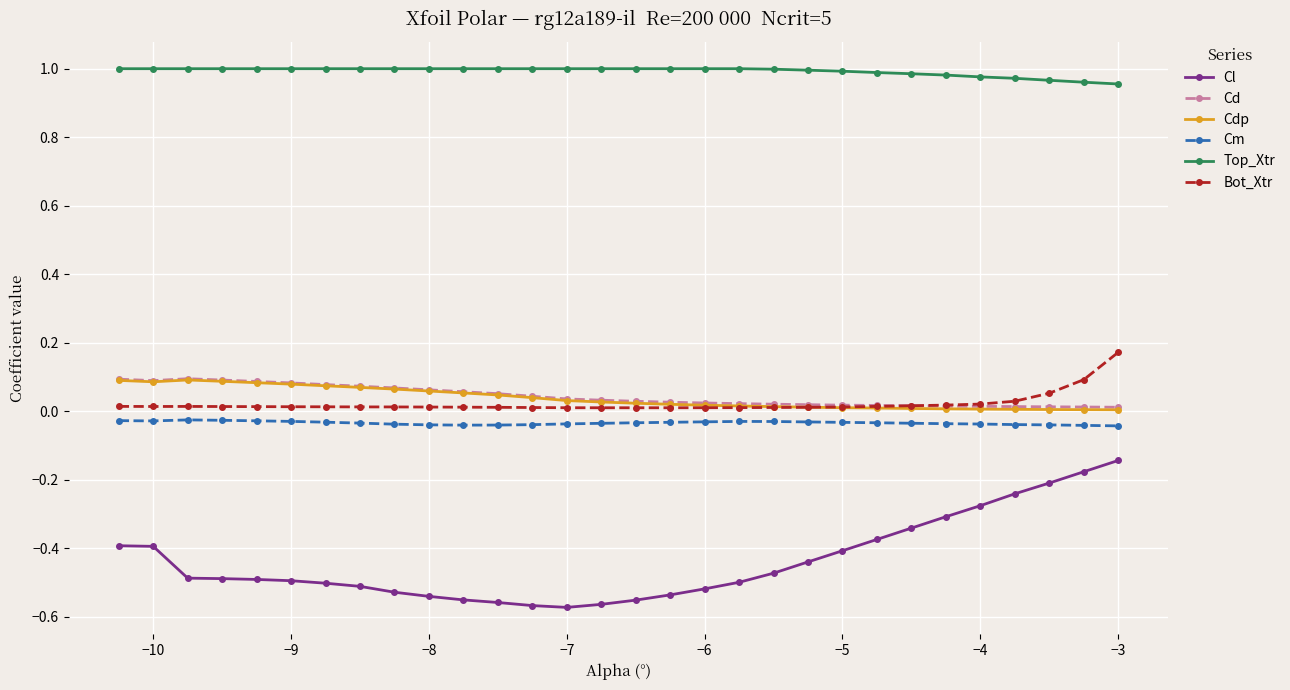

Which series has the widest spread of values?

Cl